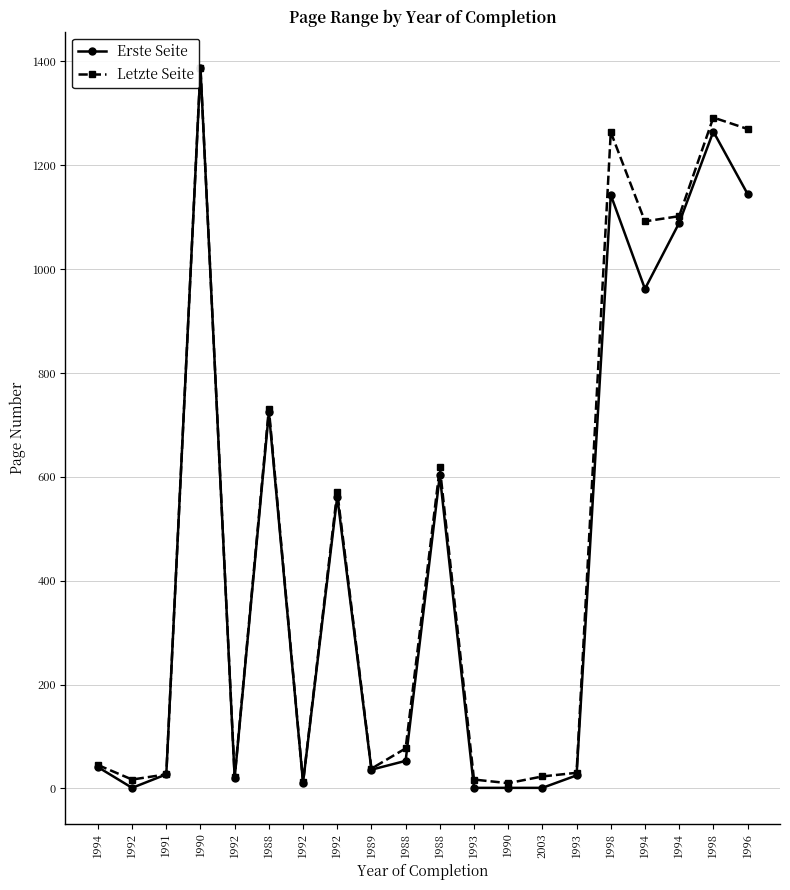

The Letzte Seite series shows 4 at 1992. True or false?

False